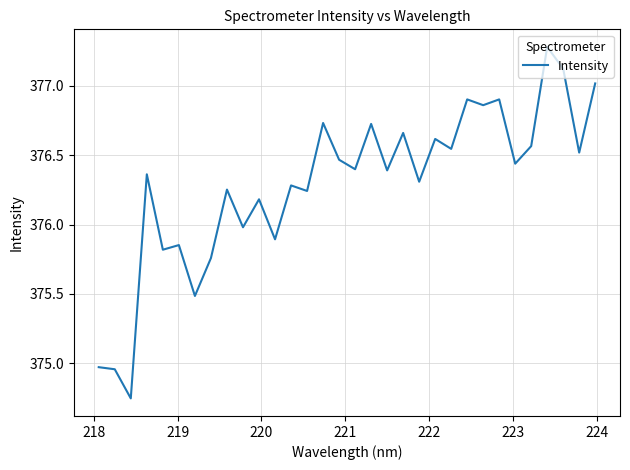

What is the difference between the maximum and minimum values?

2.5